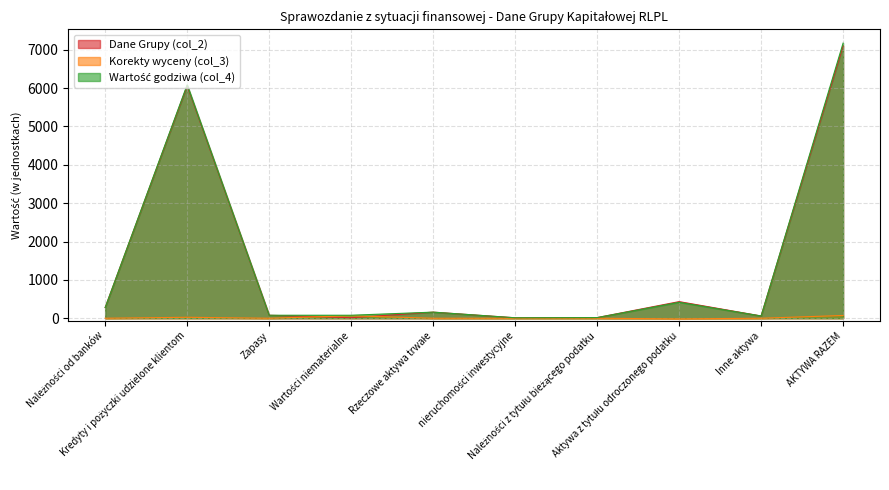

How many data points in Wartość godziwa (col_4) are above 159?

4